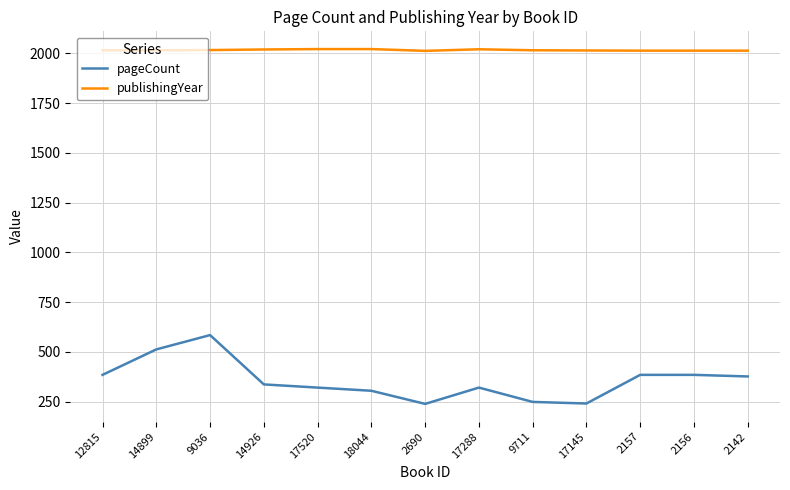

True or false: publishingYear and pageCount cross at least once.

False